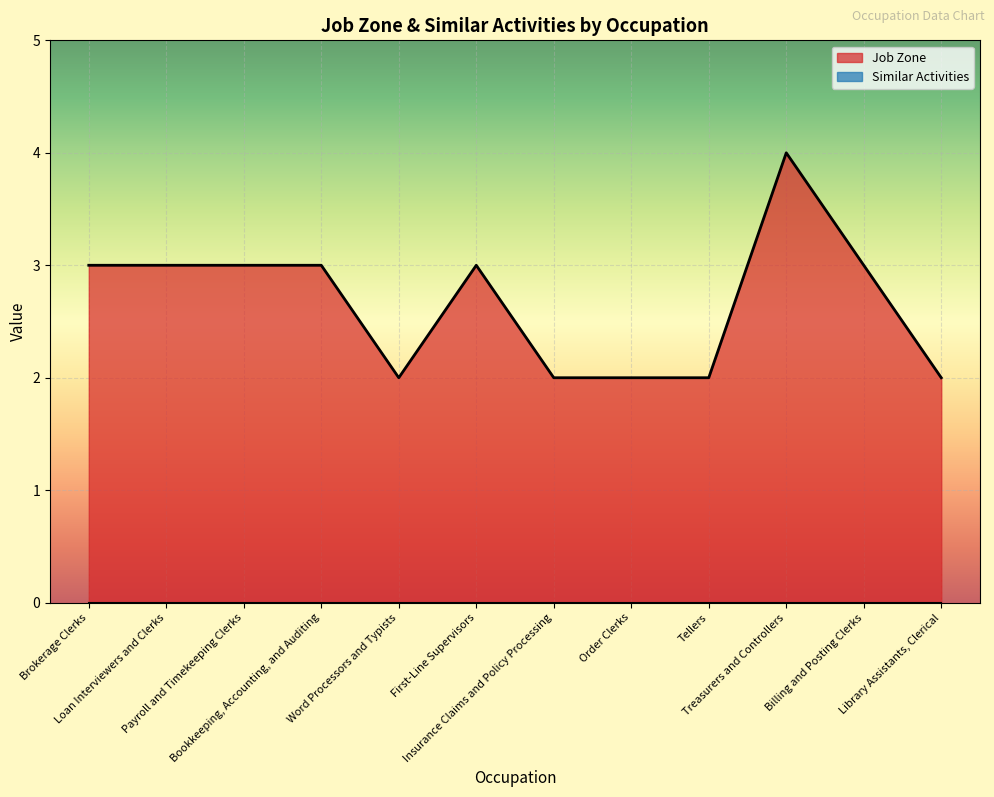

How many lines are shown in the chart?

2